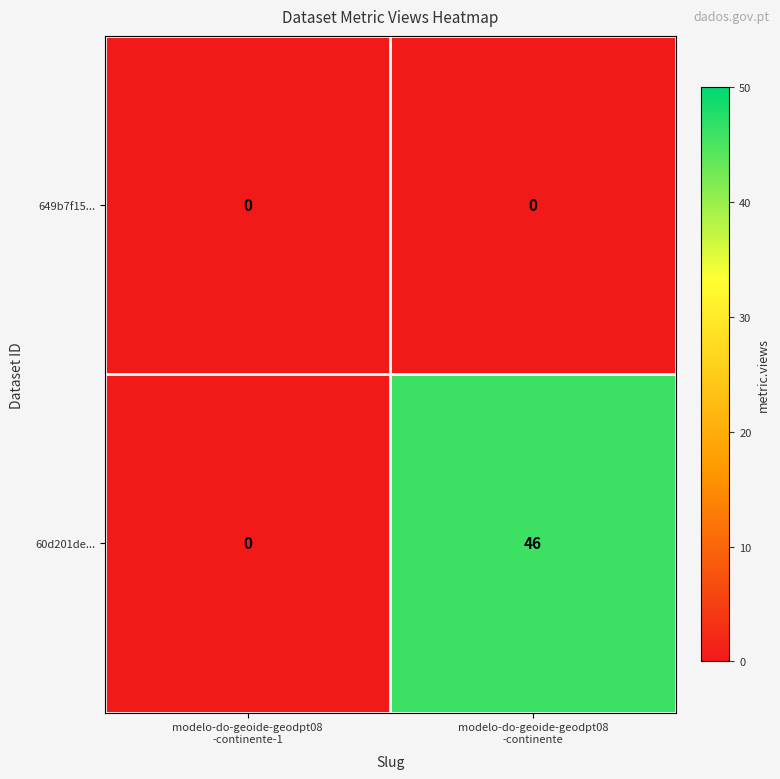

List the series in order of their overall mean, highest first.

60d201de..., 649b7f15...